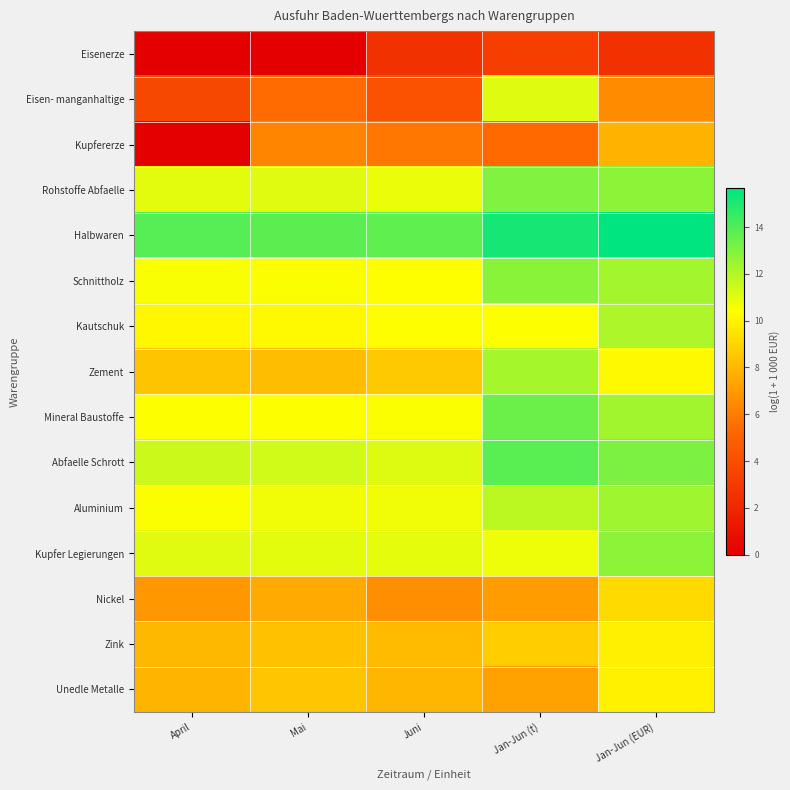

Which series has the largest total across all categories?

Halbwaren